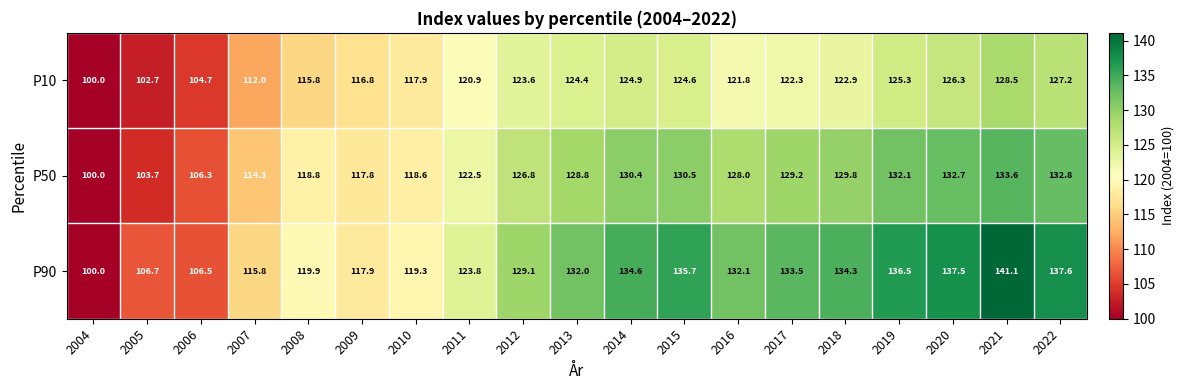

Read the P50 value at 2007.

114.3